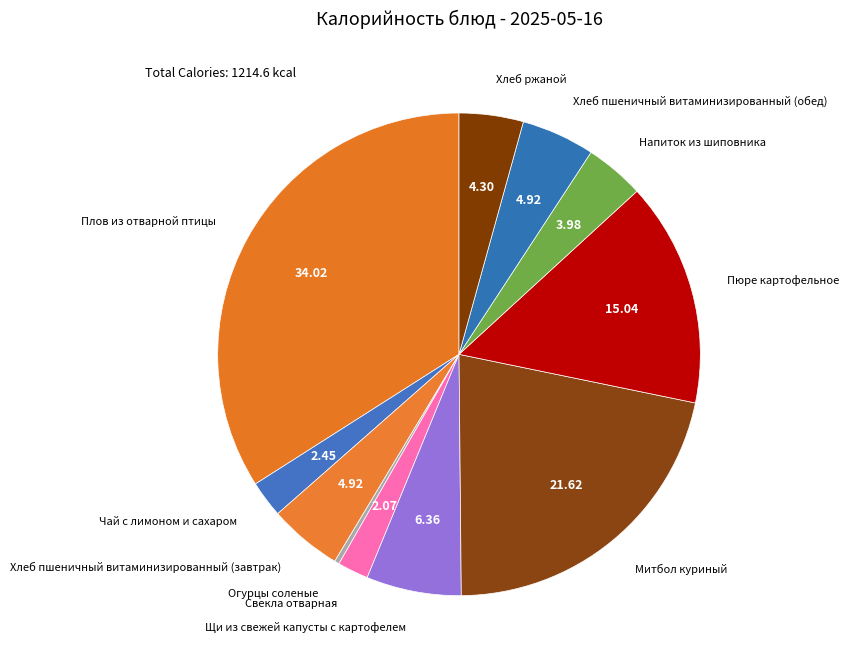

How many segments does this pie chart have?

11